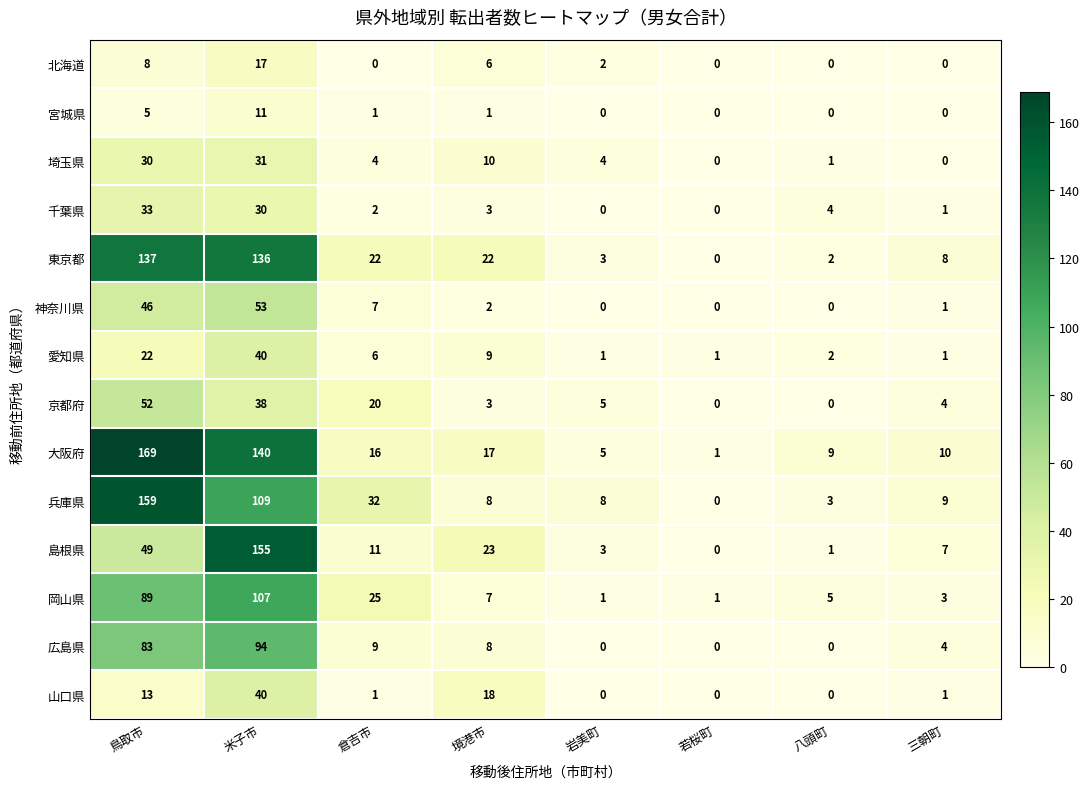

Read the 大阪府 value at 米子市.

140